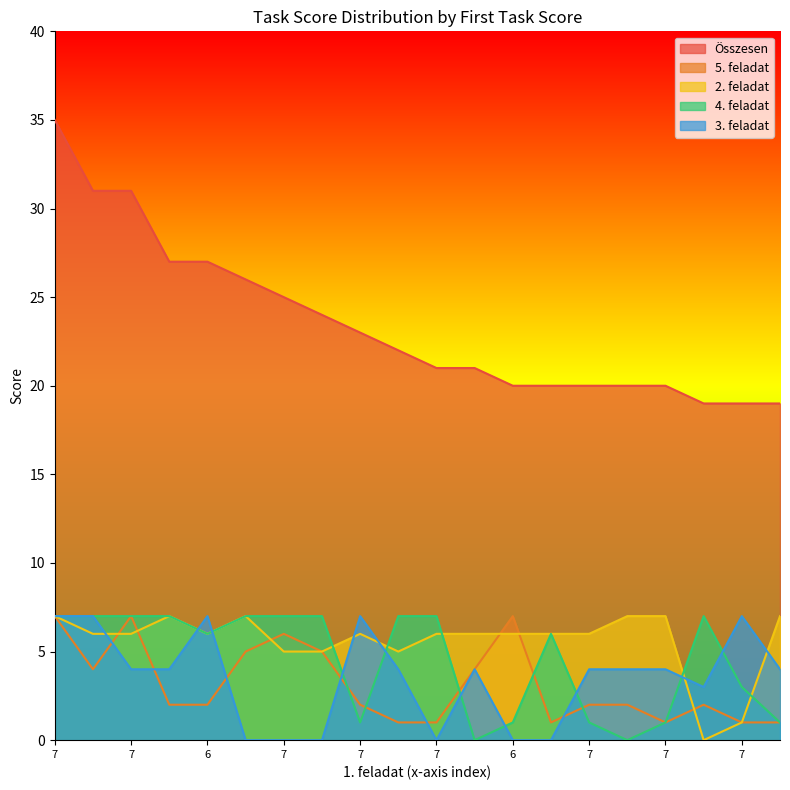

How many values in the 5. feladat series exceed 2?

8